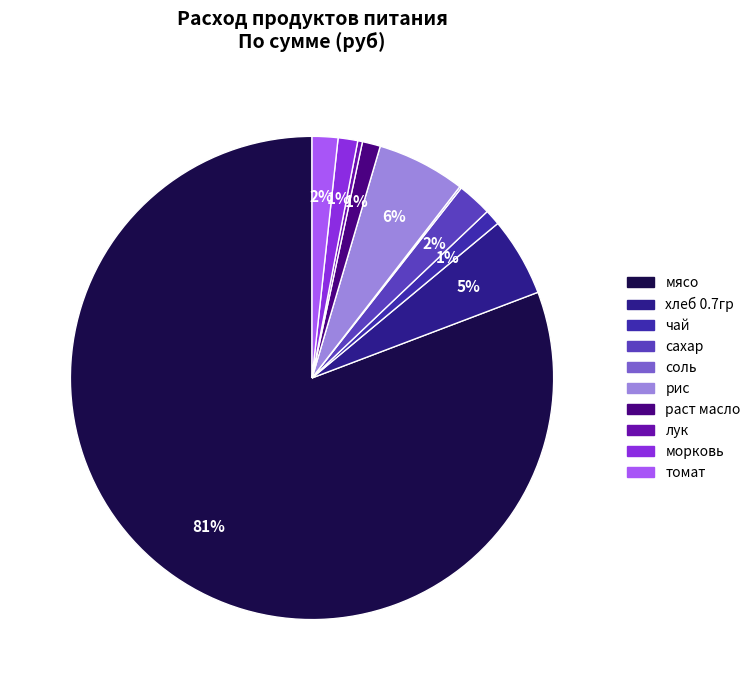

Is it true that мясо is 81% of the pie?

True